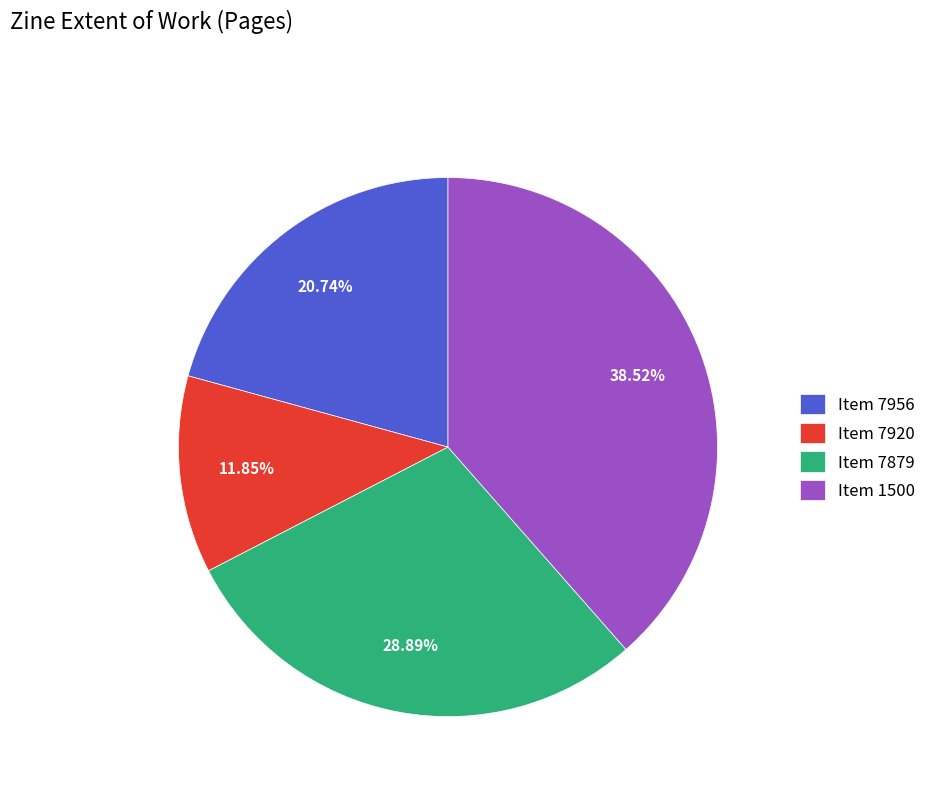

Does Item 7956 represent more than half of the total?

No